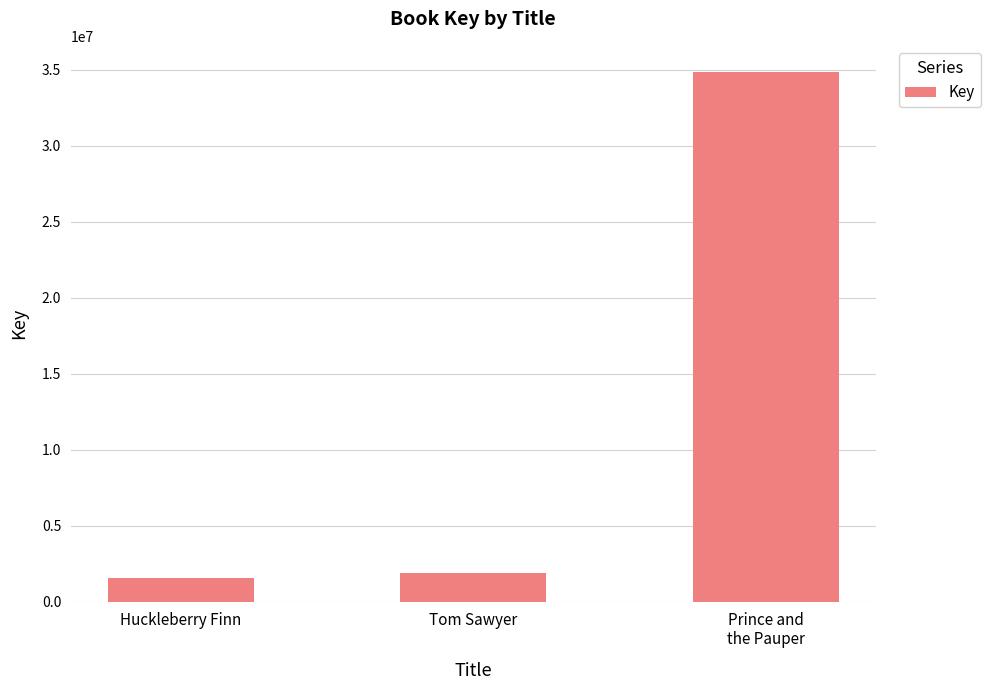

The chart shows a value of 3432328 at Tom Sawyer. True or false?

False